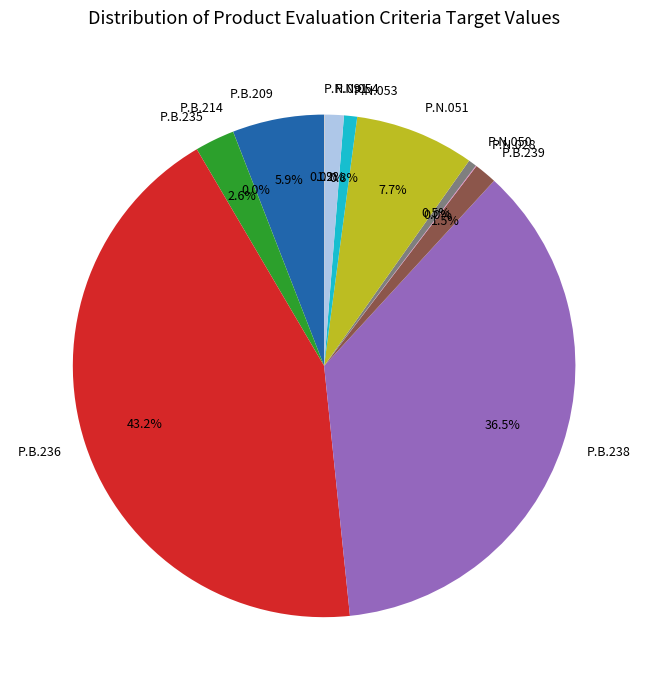

Between P.B.239 and P.N.053, which is larger?

P.B.239